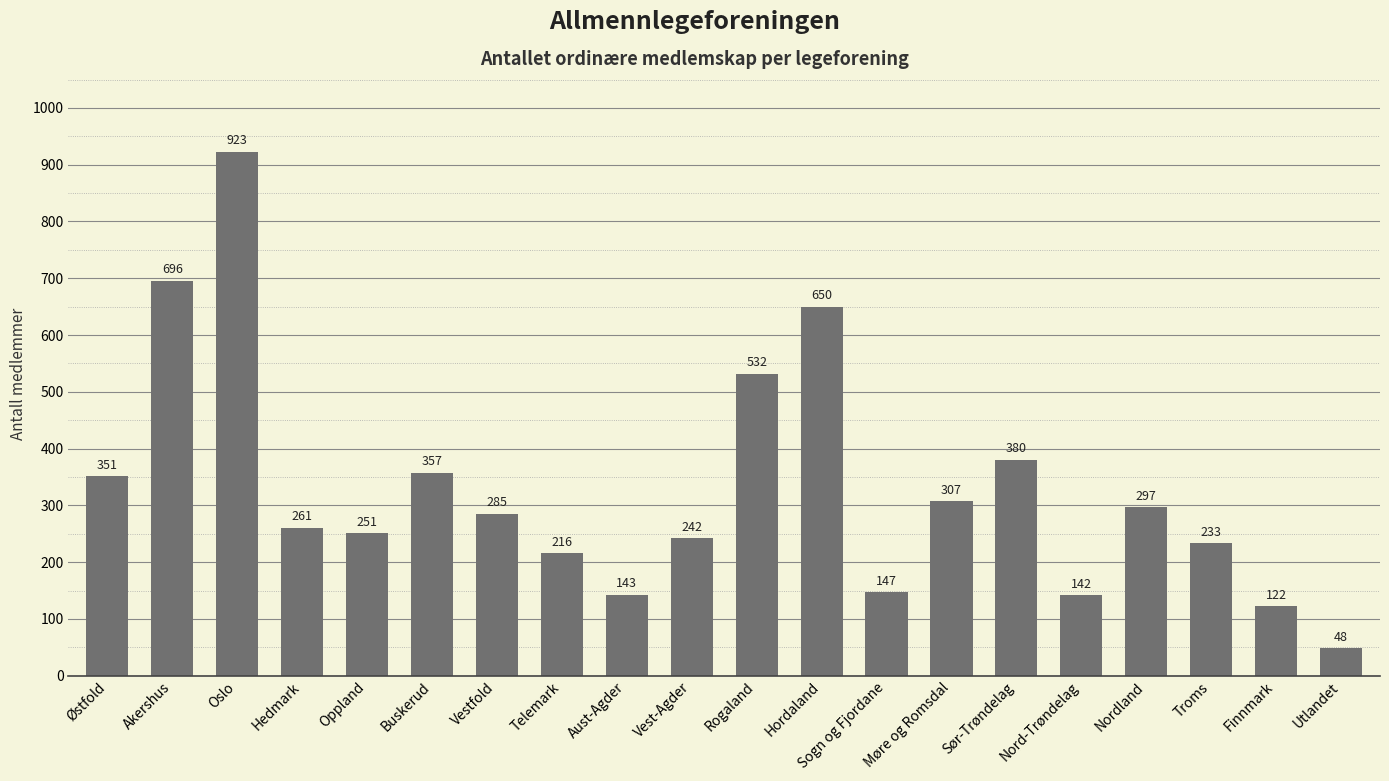

What is the change in value from Akershus to Telemark?

-480